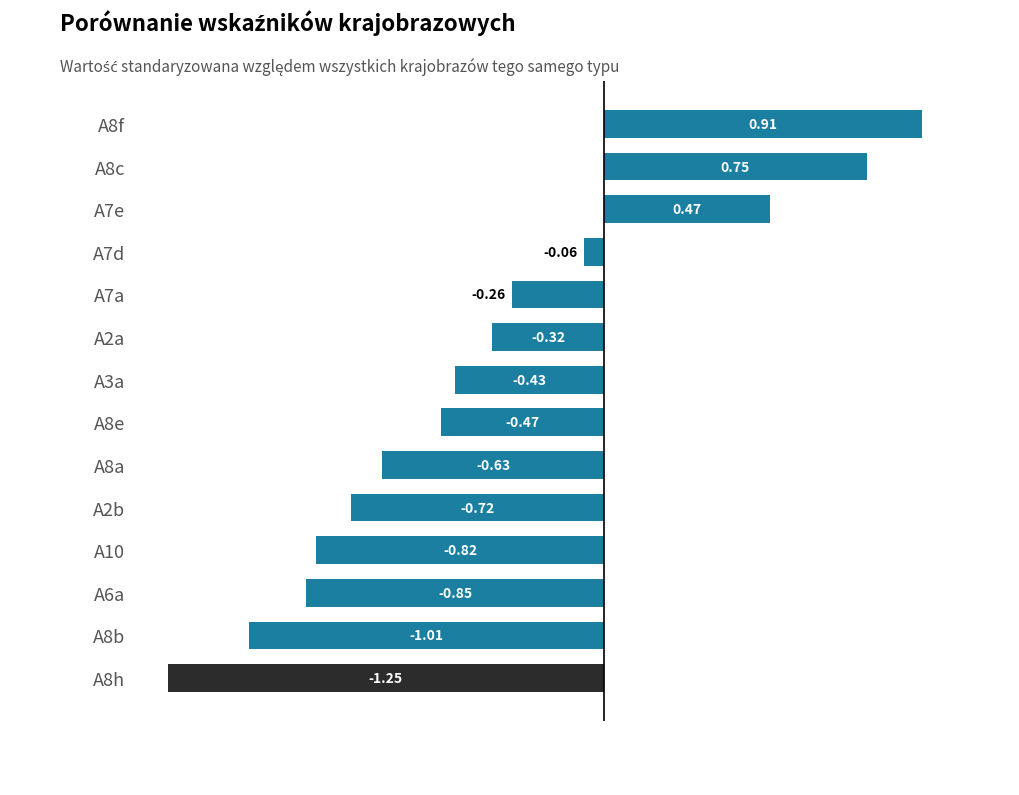

What is the difference between the second highest and second lowest values?

1.8